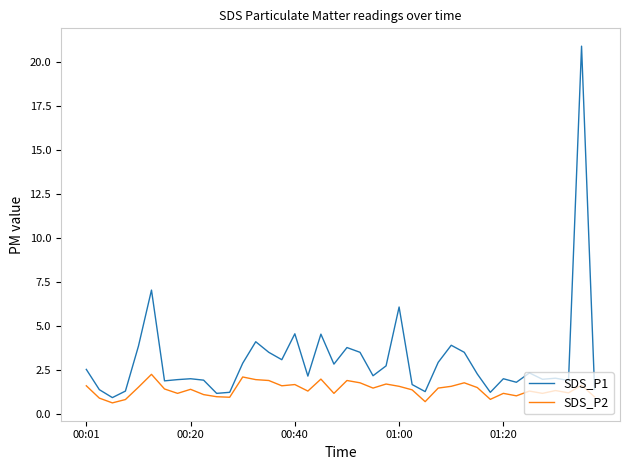

Which series has the widest spread of values?

SDS_P1